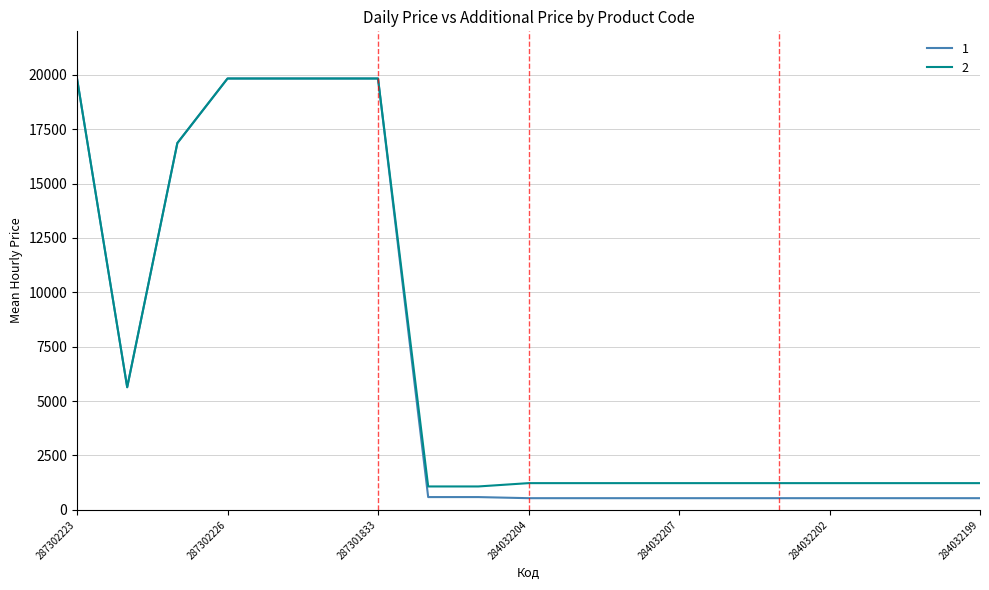

What is the maximum value shown in the chart?

19831.1